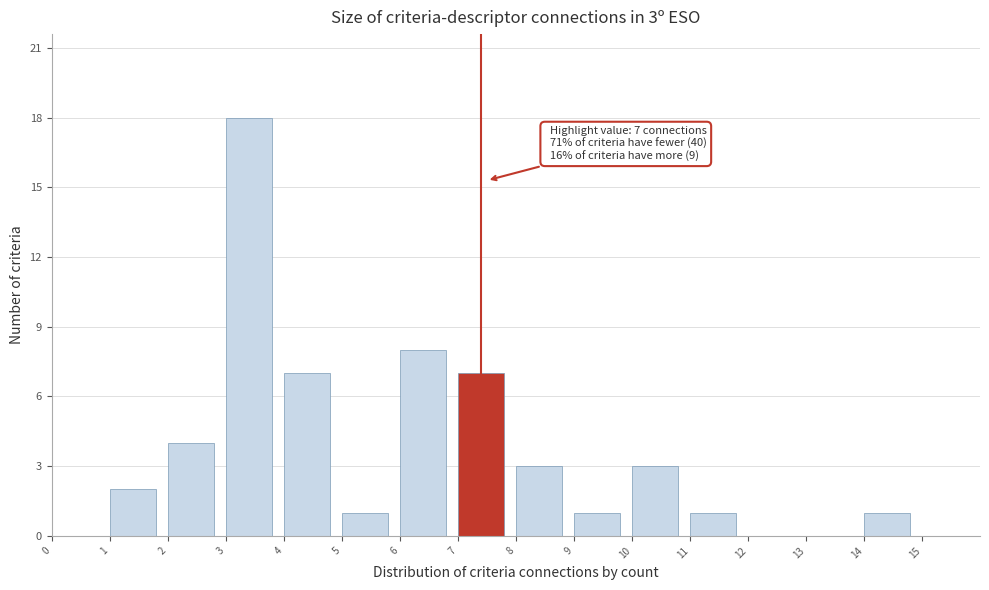

Which range on the x-axis has the tallest bar?

3 to 4